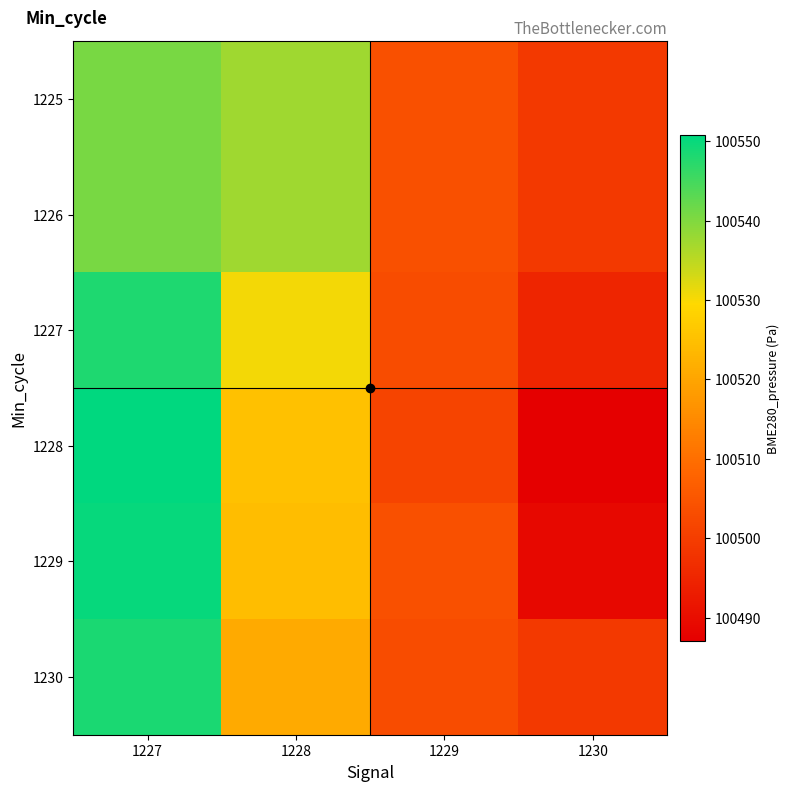

Rank the series by their maximum value, from lowest to highest.

1225, 1226, 1227, 1230, 1229, 1228